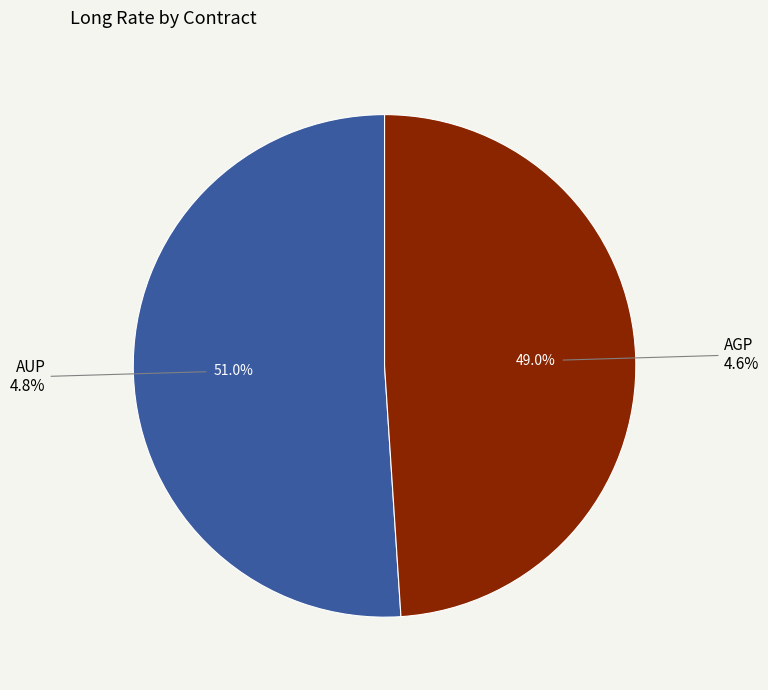

Is it true that AUP is 46% of the pie?

False